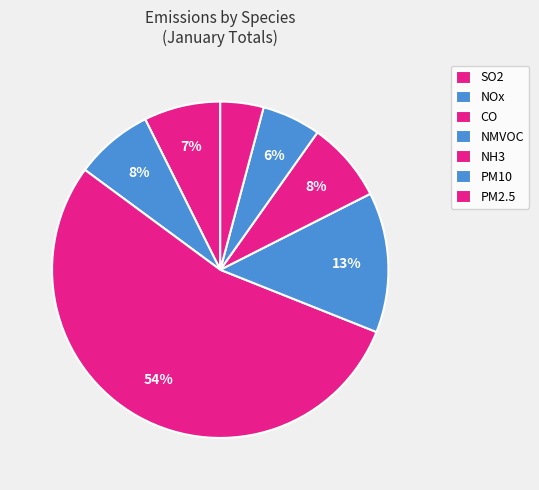

To the nearest percent, what is the difference between the largest and smallest slice percentages?

50%